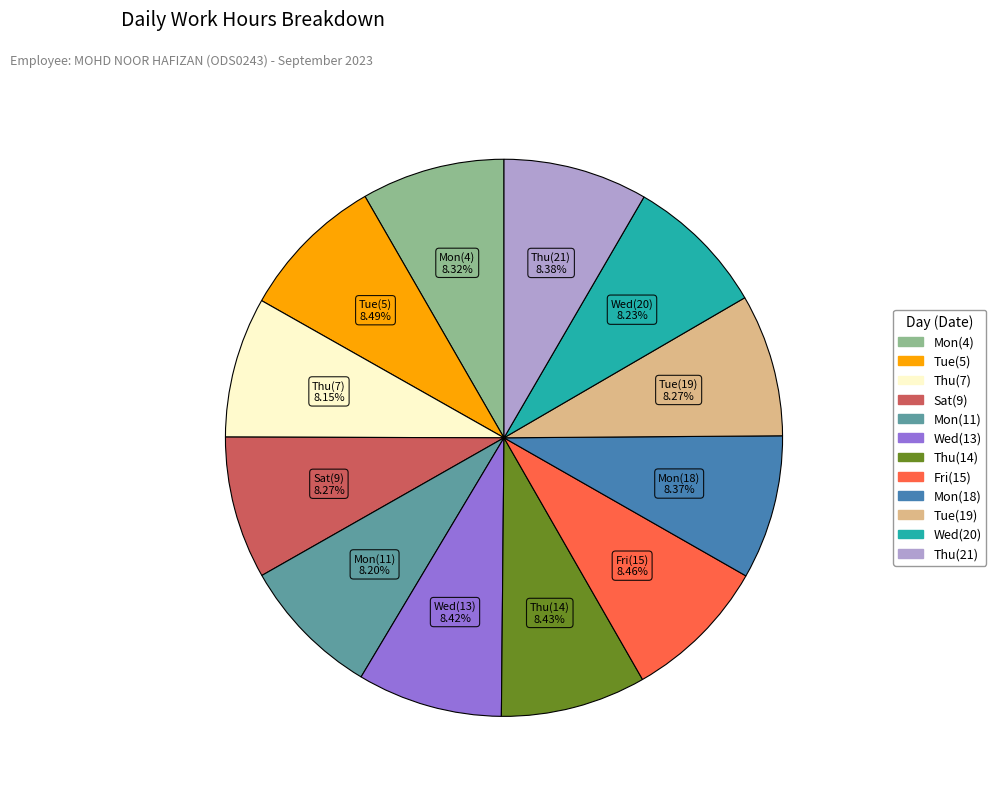

Does Thu(7) account for over 50% of the chart?

No